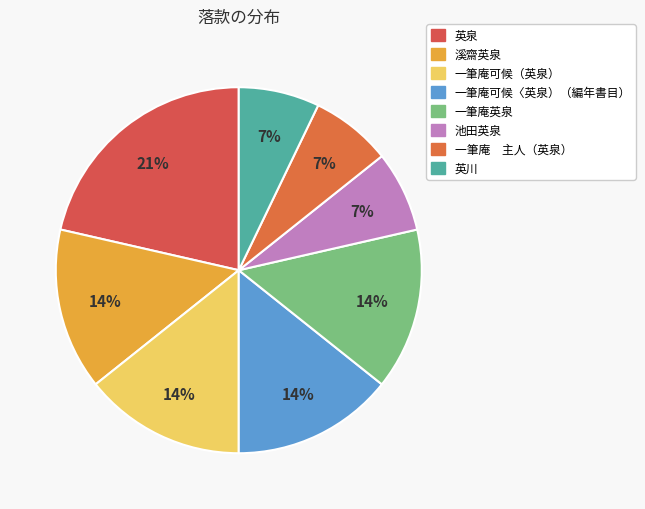

Count the number of slices in the pie.

8